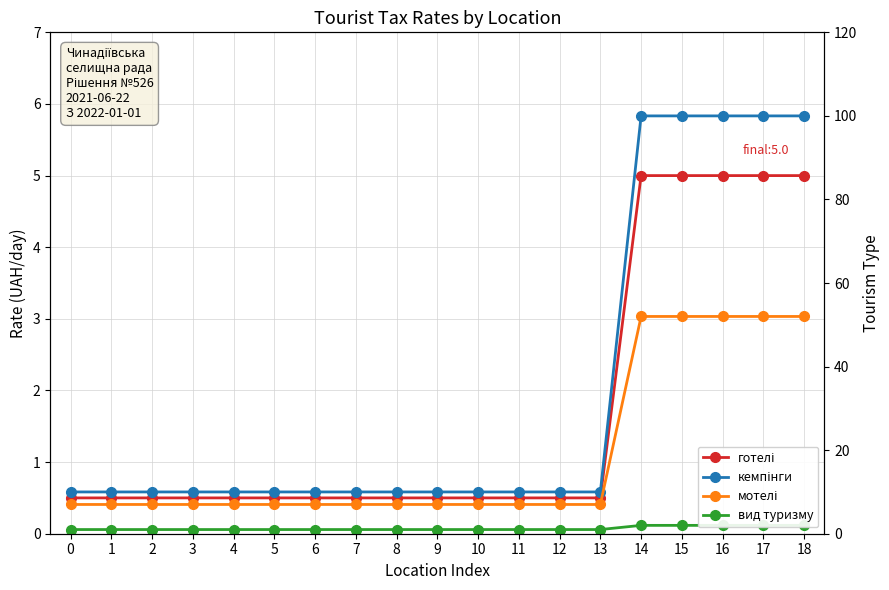

The вид туризму series shows 1.0 at 9. True or false?

True